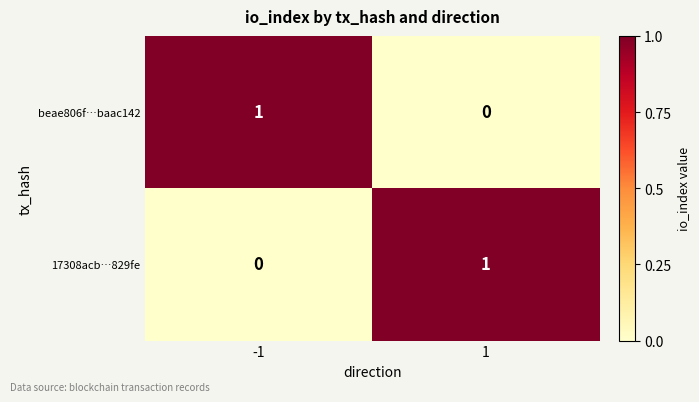

True or false: beae806f…baac142 has a value of 2 at -1.

False